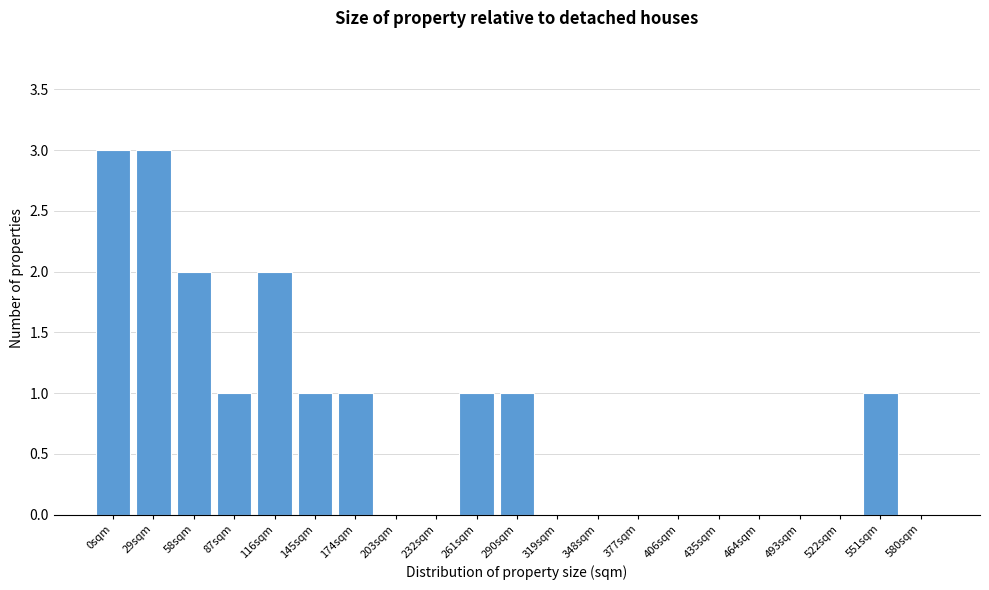

Reading right to left, list all the values displayed in this chart.

580sqm=0	551sqm=1	522sqm=0	493sqm=0	464sqm=0	435sqm=0	406sqm=0	377sqm=0	348sqm=0	319sqm=0	290sqm=1	261sqm=1	232sqm=0	203sqm=0	174sqm=1	145sqm=1	116sqm=2	87sqm=1	58sqm=2	29sqm=3	0sqm=3